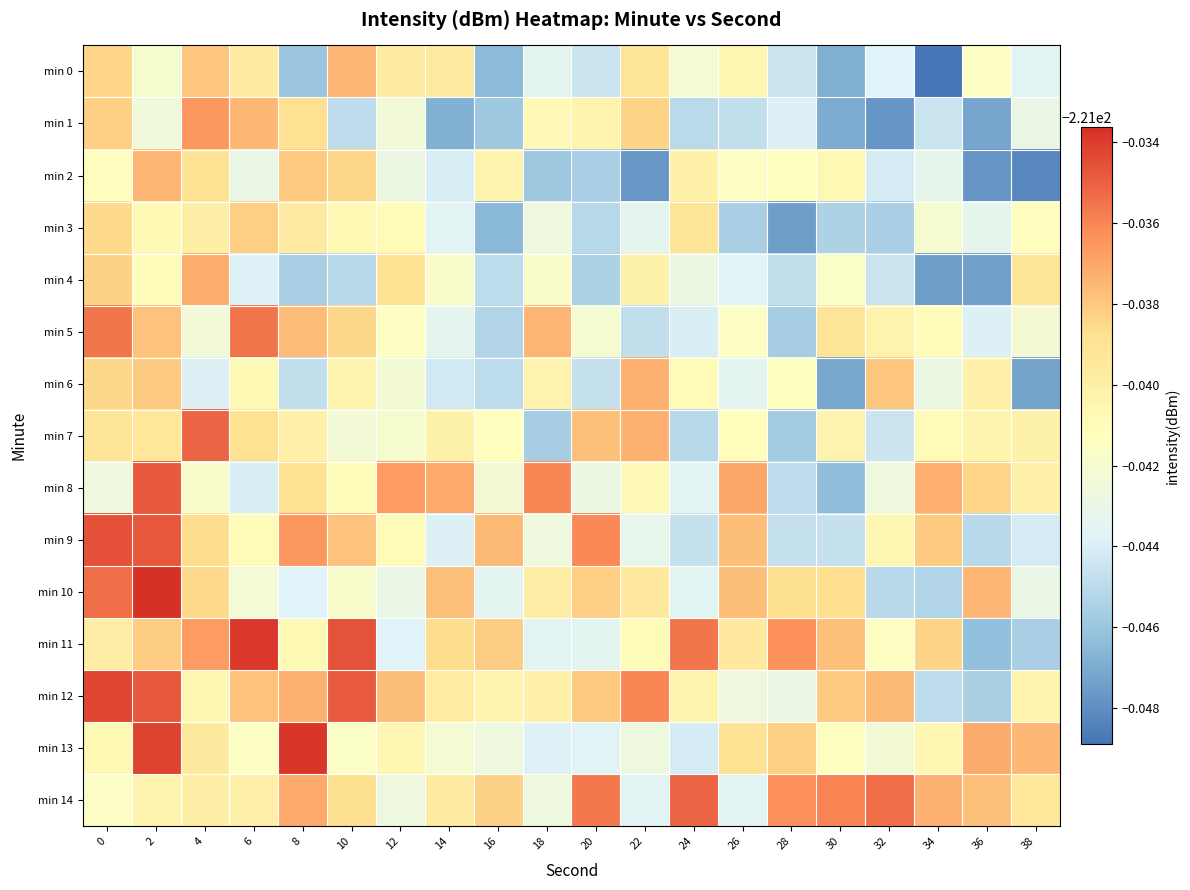

Reading left to right, extract all data points from this chart.

min 0: 0=-221.0	2=-221.0	4=-221.0	6=-221.0	8=-221.0	10=-221.0	12=-221.0	14=-221.0	16=-221.0	18=-221.0	20=-221.0	22=-221.0	24=-221.0	26=-221.0	28=-221.0	30=-221.0	32=-221.0	34=-221.0	36=-221.0	38=-221.0
min 1: 0=-221.0	2=-221.0	4=-221.0	6=-221.0	8=-221.0	10=-221.0	12=-221.0	14=-221.0	16=-221.0	18=-221.0	20=-221.0	22=-221.0	24=-221.0	26=-221.0	28=-221.0	30=-221.0	32=-221.0	34=-221.0	36=-221.0	38=-221.0
min 2: 0=-221.0	2=-221.0	4=-221.0	6=-221.0	8=-221.0	10=-221.0	12=-221.0	14=-221.0	16=-221.0	18=-221.0	20=-221.0	22=-221.0	24=-221.0	26=-221.0	28=-221.0	30=-221.0	32=-221.0	34=-221.0	36=-221.0	38=-221.0
min 3: 0=-221.0	2=-221.0	4=-221.0	6=-221.0	8=-221.0	10=-221.0	12=-221.0	14=-221.0	16=-221.0	18=-221.0	20=-221.0	22=-221.0	24=-221.0	26=-221.0	28=-221.0	30=-221.0	32=-221.0	34=-221.0	36=-221.0	38=-221.0
min 4: 0=-221.0	2=-221.0	4=-221.0	6=-221.0	8=-221.0	10=-221.0	12=-221.0	14=-221.0	16=-221.0	18=-221.0	20=-221.0	22=-221.0	24=-221.0	26=-221.0	28=-221.0	30=-221.0	32=-221.0	34=-221.0	36=-221.0	38=-221.0
min 5: 0=-221.0	2=-221.0	4=-221.0	6=-221.0	8=-221.0	10=-221.0	12=-221.0	14=-221.0	16=-221.0	18=-221.0	20=-221.0	22=-221.0	24=-221.0	26=-221.0	28=-221.0	30=-221.0	32=-221.0	34=-221.0	36=-221.0	38=-221.0
min 6: 0=-221.0	2=-221.0	4=-221.0	6=-221.0	8=-221.0	10=-221.0	12=-221.0	14=-221.0	16=-221.0	18=-221.0	20=-221.0	22=-221.0	24=-221.0	26=-221.0	28=-221.0	30=-221.0	32=-221.0	34=-221.0	36=-221.0	38=-221.0
min 7: 0=-221.0	2=-221.0	4=-221.0	6=-221.0	8=-221.0	10=-221.0	12=-221.0	14=-221.0	16=-221.0	18=-221.0	20=-221.0	22=-221.0	24=-221.0	26=-221.0	28=-221.0	30=-221.0	32=-221.0	34=-221.0	36=-221.0	38=-221.0
min 8: 0=-221.0	2=-221.0	4=-221.0	6=-221.0	8=-221.0	10=-221.0	12=-221.0	14=-221.0	16=-221.0	18=-221.0	20=-221.0	22=-221.0	24=-221.0	26=-221.0	28=-221.0	30=-221.0	32=-221.0	34=-221.0	36=-221.0	38=-221.0
min 9: 0=-221.0	2=-221.0	4=-221.0	6=-221.0	8=-221.0	10=-221.0	12=-221.0	14=-221.0	16=-221.0	18=-221.0	20=-221.0	22=-221.0	24=-221.0	26=-221.0	28=-221.0	30=-221.0	32=-221.0	34=-221.0	36=-221.0	38=-221.0
min 10: 0=-221.0	2=-221.0	4=-221.0	6=-221.0	8=-221.0	10=-221.0	12=-221.0	14=-221.0	16=-221.0	18=-221.0	20=-221.0	22=-221.0	24=-221.0	26=-221.0	28=-221.0	30=-221.0	32=-221.0	34=-221.0	36=-221.0	38=-221.0
min 11: 0=-221.0	2=-221.0	4=-221.0	6=-221.0	8=-221.0	10=-221.0	12=-221.0	14=-221.0	16=-221.0	18=-221.0	20=-221.0	22=-221.0	24=-221.0	26=-221.0	28=-221.0	30=-221.0	32=-221.0	34=-221.0	36=-221.0	38=-221.0
min 12: 0=-221.0	2=-221.0	4=-221.0	6=-221.0	8=-221.0	10=-221.0	12=-221.0	14=-221.0	16=-221.0	18=-221.0	20=-221.0	22=-221.0	24=-221.0	26=-221.0	28=-221.0	30=-221.0	32=-221.0	34=-221.0	36=-221.0	38=-221.0
min 13: 0=-221.0	2=-221.0	4=-221.0	6=-221.0	8=-221.0	10=-221.0	12=-221.0	14=-221.0	16=-221.0	18=-221.0	20=-221.0	22=-221.0	24=-221.0	26=-221.0	28=-221.0	30=-221.0	32=-221.0	34=-221.0	36=-221.0	38=-221.0
min 14: 0=-221.0	2=-221.0	4=-221.0	6=-221.0	8=-221.0	10=-221.0	12=-221.0	14=-221.0	16=-221.0	18=-221.0	20=-221.0	22=-221.0	24=-221.0	26=-221.0	28=-221.0	30=-221.0	32=-221.0	34=-221.0	36=-221.0	38=-221.0